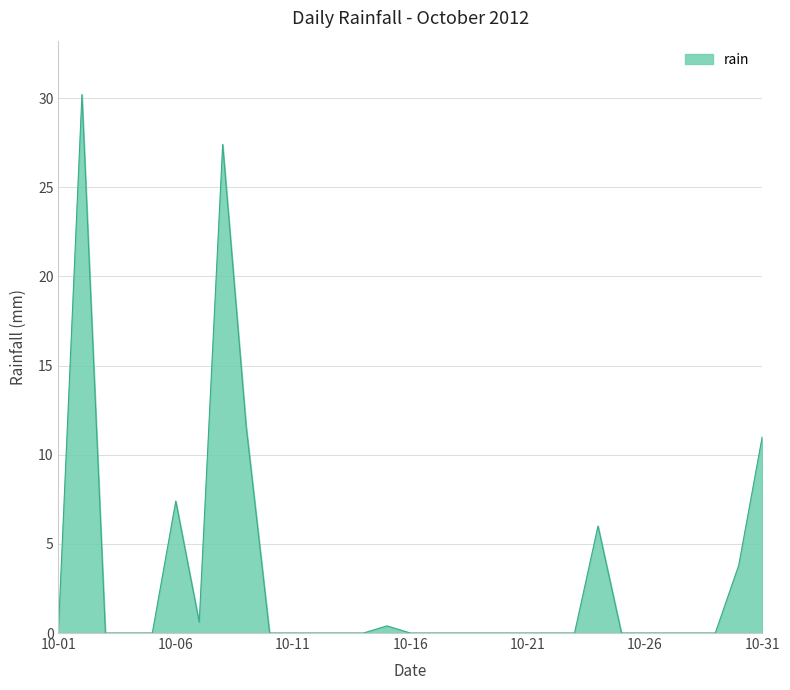

True or false: the data has more than 0 interior local peaks.

True